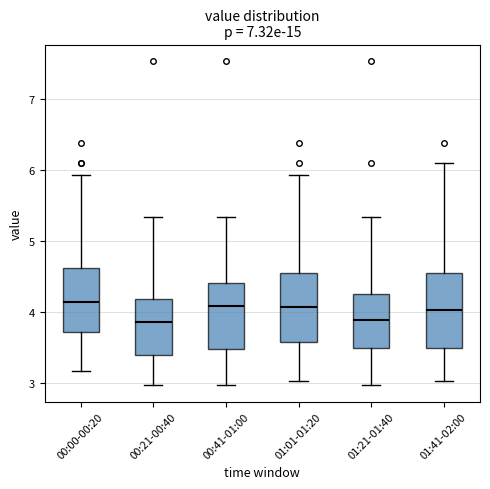

Reading left to right, read every box against the y-axis: the position of its median line, the range the box covers, and the ends of its whiskers. The values are not printed on the chart, so give them approximately, as read against the axis.

00:00-00:20: median 4.1, box 3.7 to 4.6, whiskers 3.2 to 5.9
00:21-00:40: median 3.9, box 3.4 to 4.2, whiskers 3.0 to 5.3
00:41-01:00: median 4.1, box 3.5 to 4.4, whiskers 3.0 to 5.3
01:01-01:20: median 4.1, box 3.6 to 4.5, whiskers 3.0 to 5.9
01:21-01:40: median 3.9, box 3.5 to 4.3, whiskers 3.0 to 5.3
01:41-02:00: median 4.0, box 3.5 to 4.5, whiskers 3.0 to 6.1